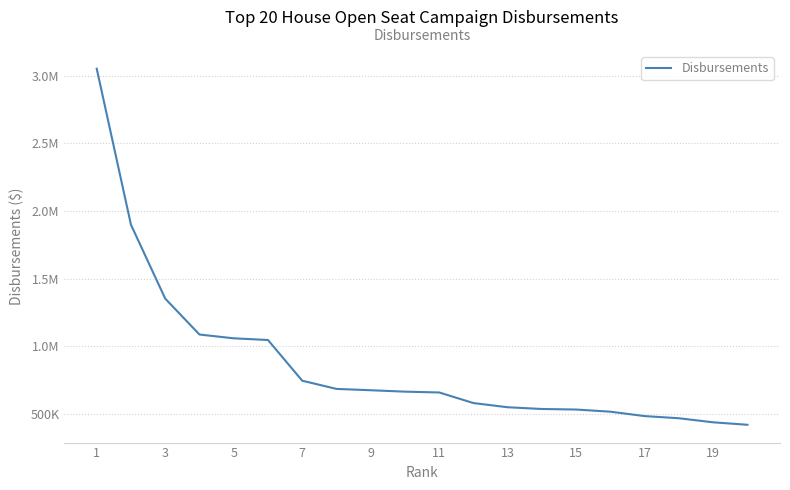

Does the chart display data point markers on the line(s)?

No